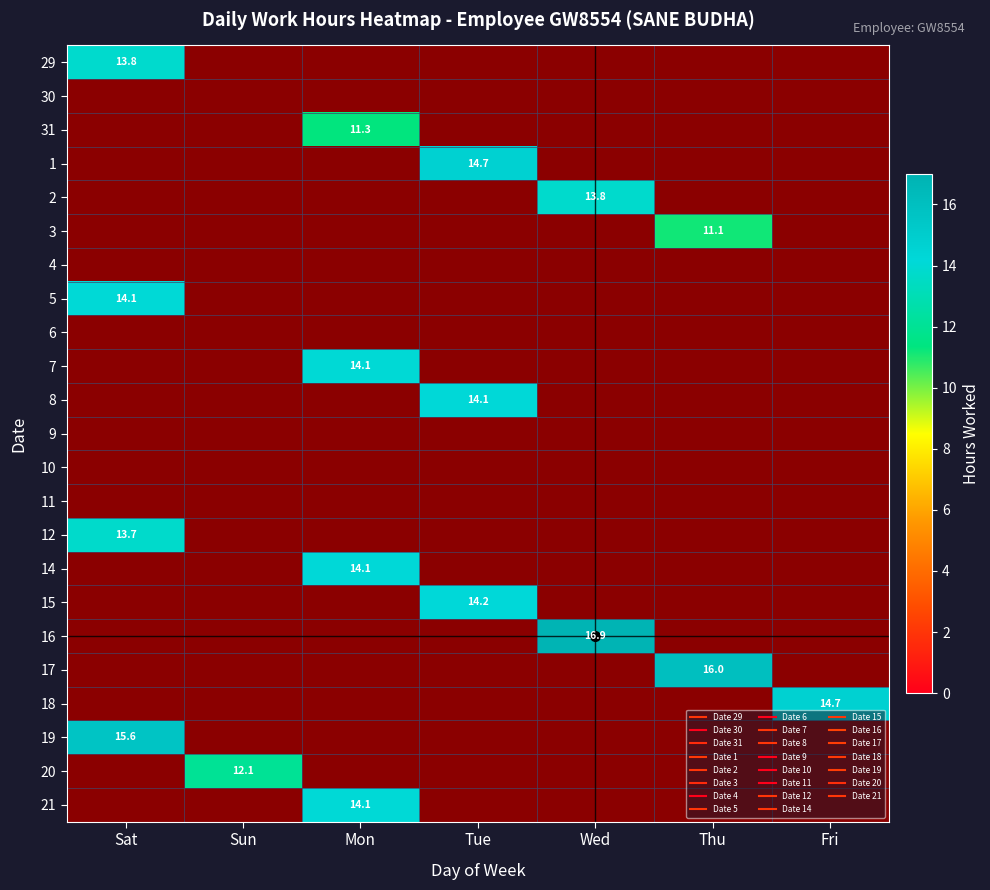

How many values in 1 are above zero?

1